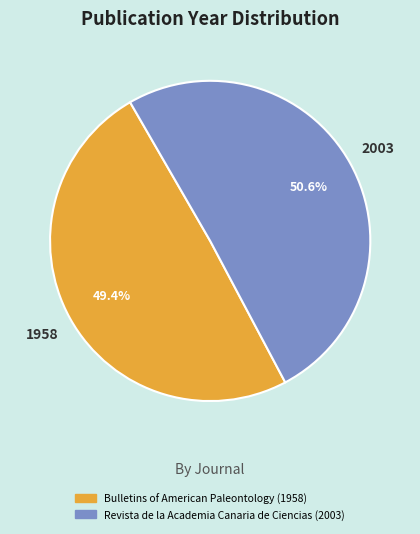

What is the majority slice?

Revista de la Academia Canaria de Ciencias (2003)